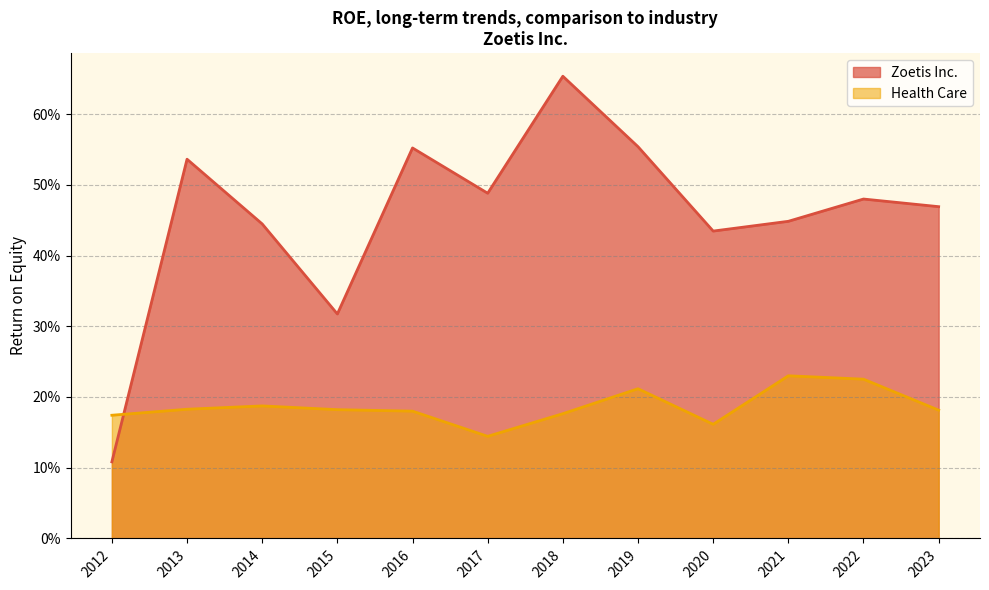

True or false: Health Care has a value of 0.2 at 2023.

True